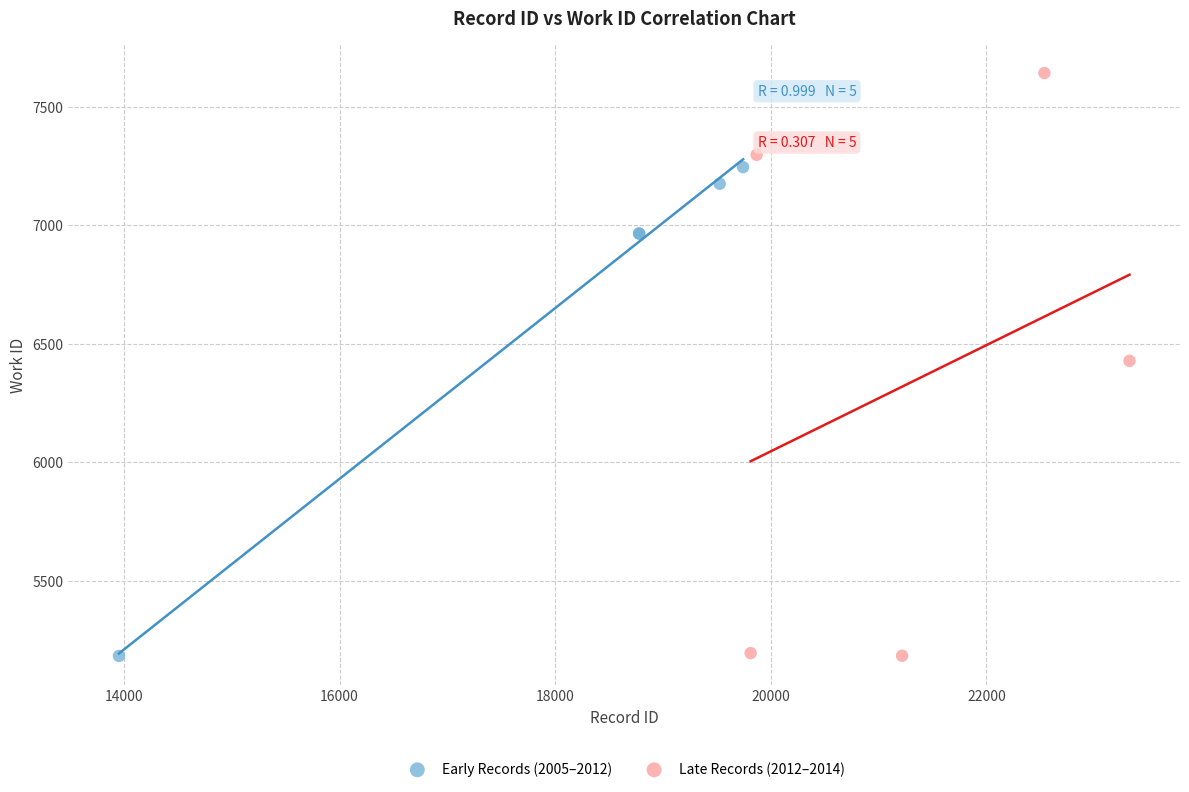

What are all the series names shown in the legend?

Early Records (2005–2012), Late Records (2012–2014)